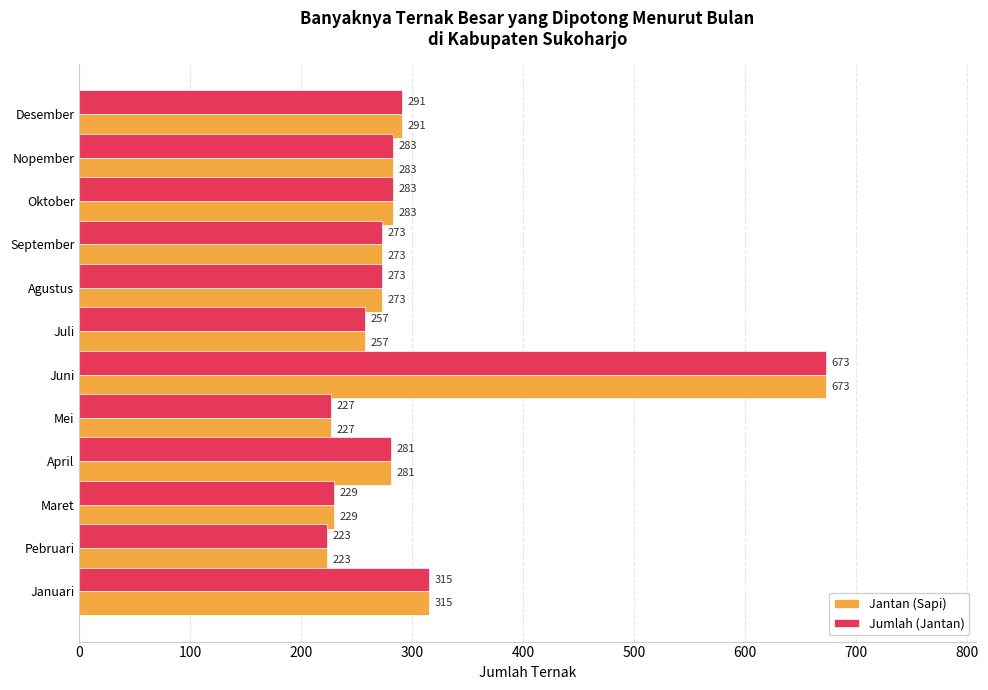

At which label does Jantan (Sapi) reach its minimum?

Pebruari